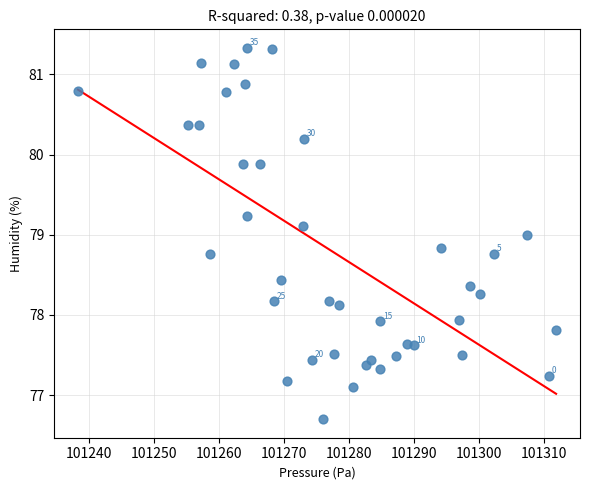

What is the range of Y values (max minus min)?

4.6